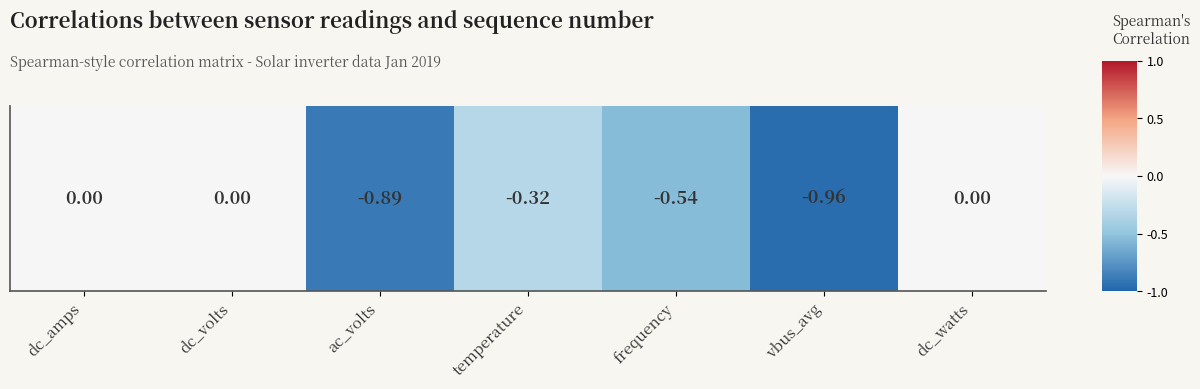

What is the smallest value displayed?

-1.0